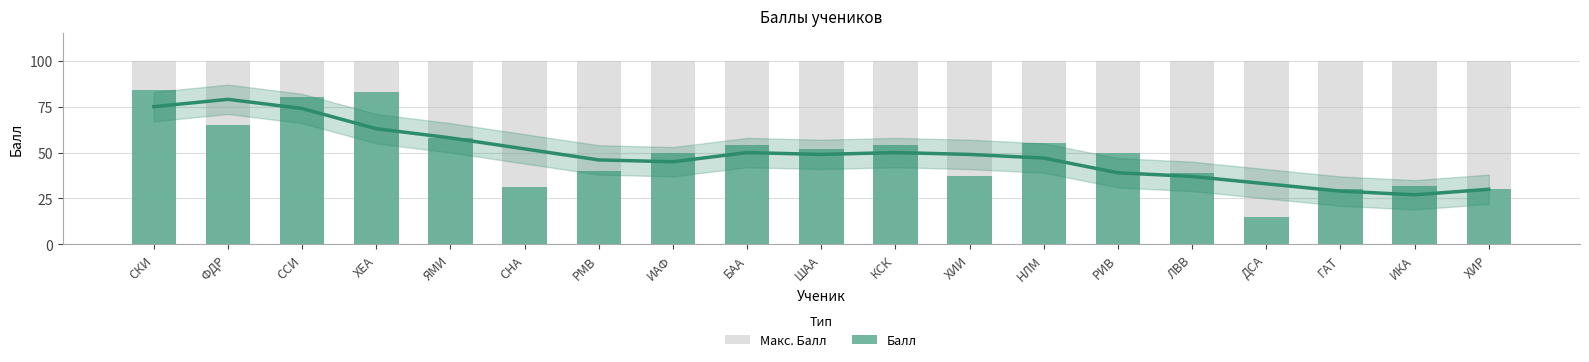

What is the total value across all series at ХЕА?

183